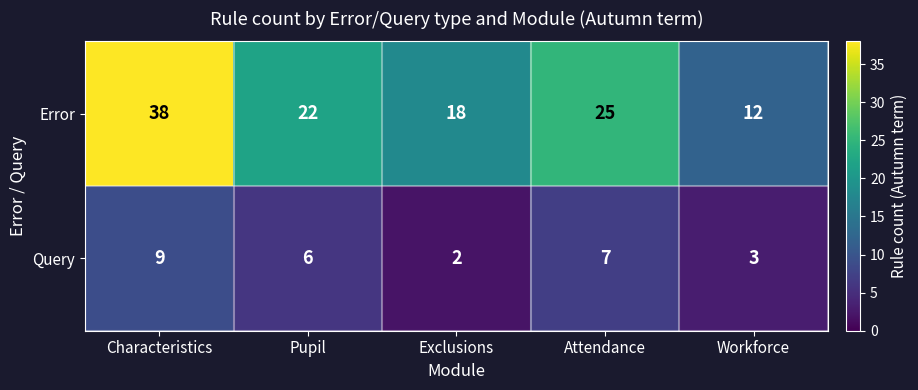

Where does the Query series first go above 6?

Characteristics